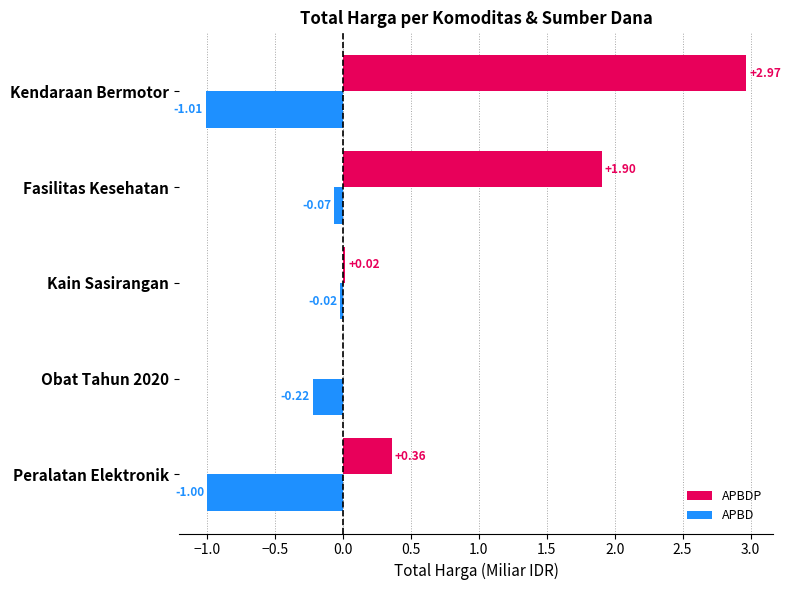

Between Fasilitas Kesehatan and Kendaraan Bermotor, which series saw the biggest shift?

APBDP